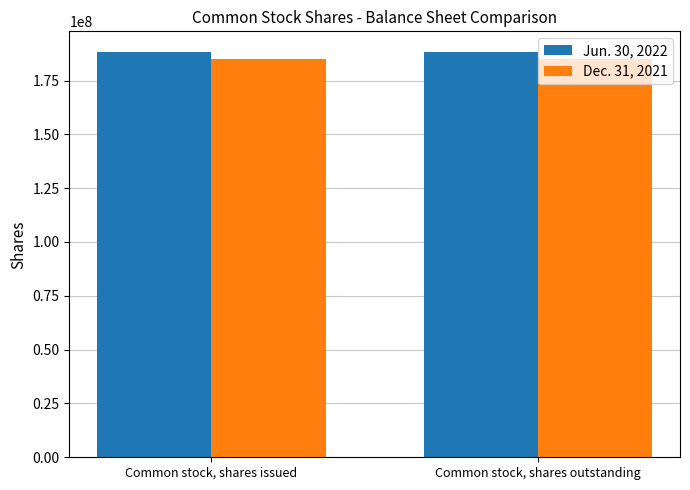

The Dec. 31, 2021 series shows 184929000 at Common stock, shares outstanding. True or false?

True